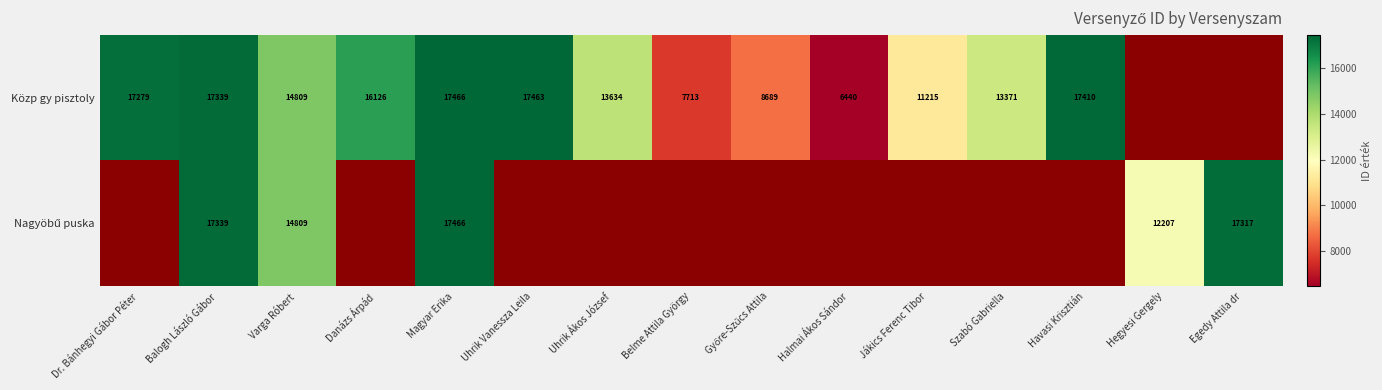

True or false: Közp gy pisztoly has a value of 7713 at Belme Attila György.

True